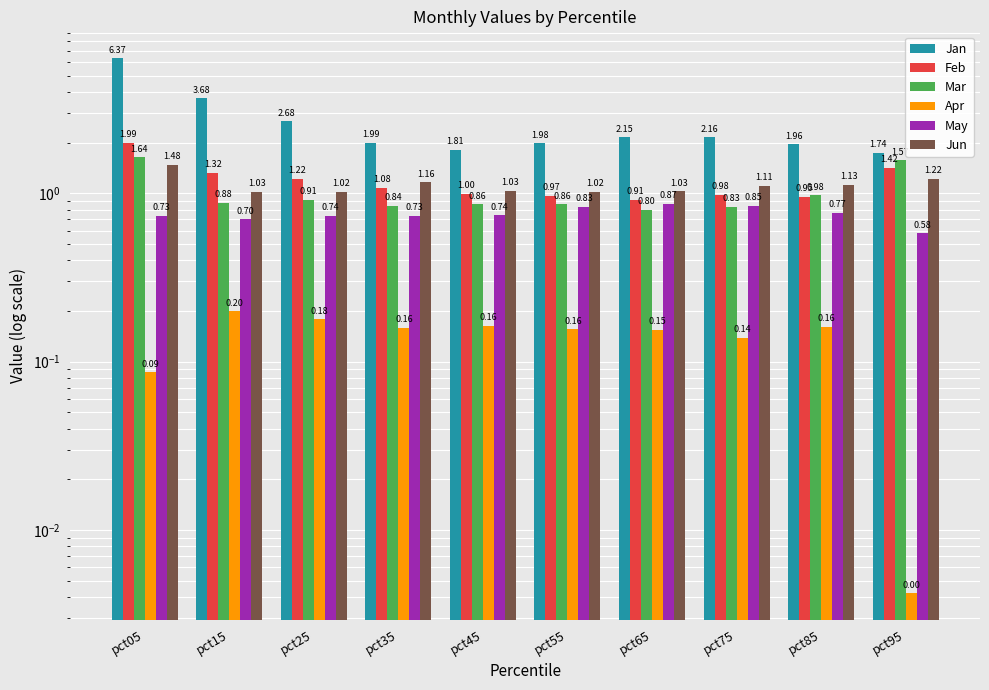

Rank the series at pct35 from highest to lowest value.

Jan, Jun, Feb, Mar, May, Apr